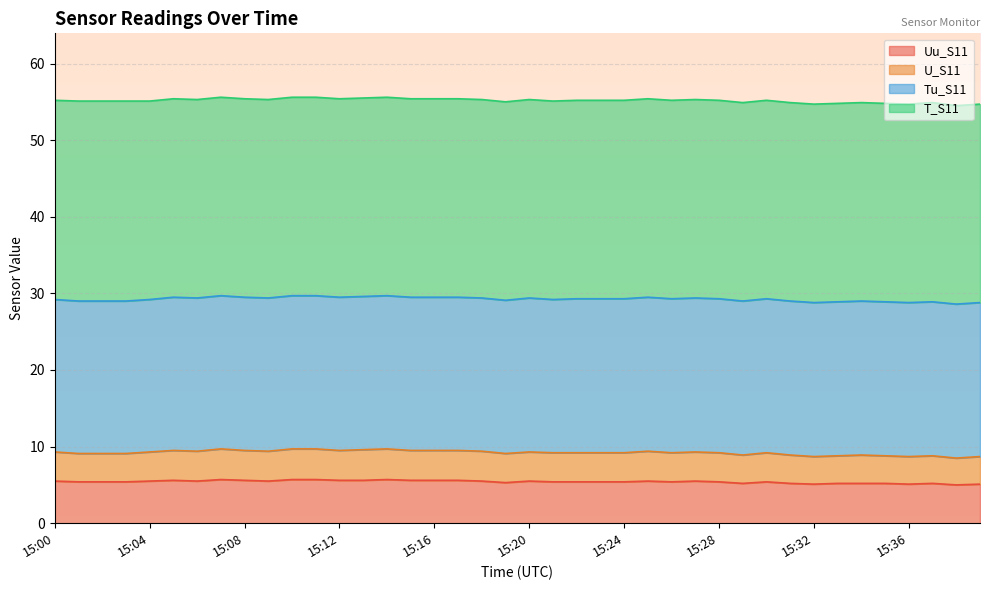

What is the total value across all series at 15:32?

54.7